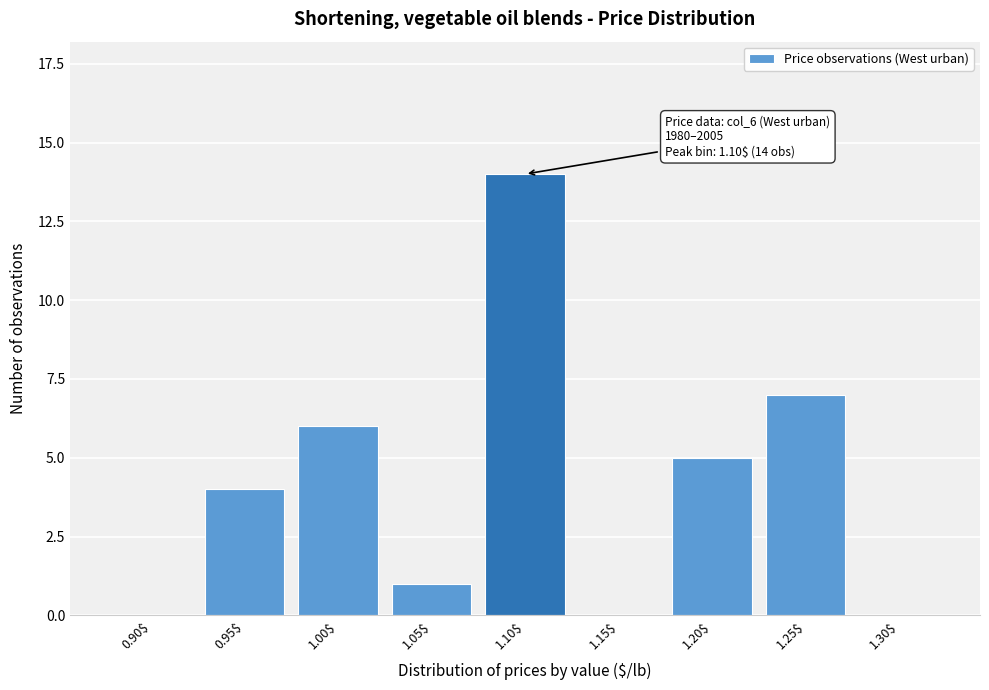

What is the sum of all values?

37